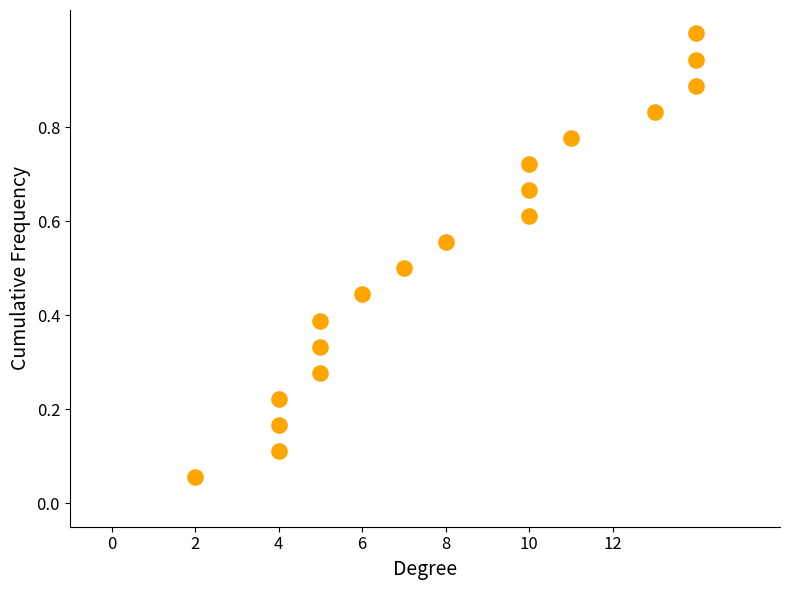

What is the range of X values (max minus min)?

12.0